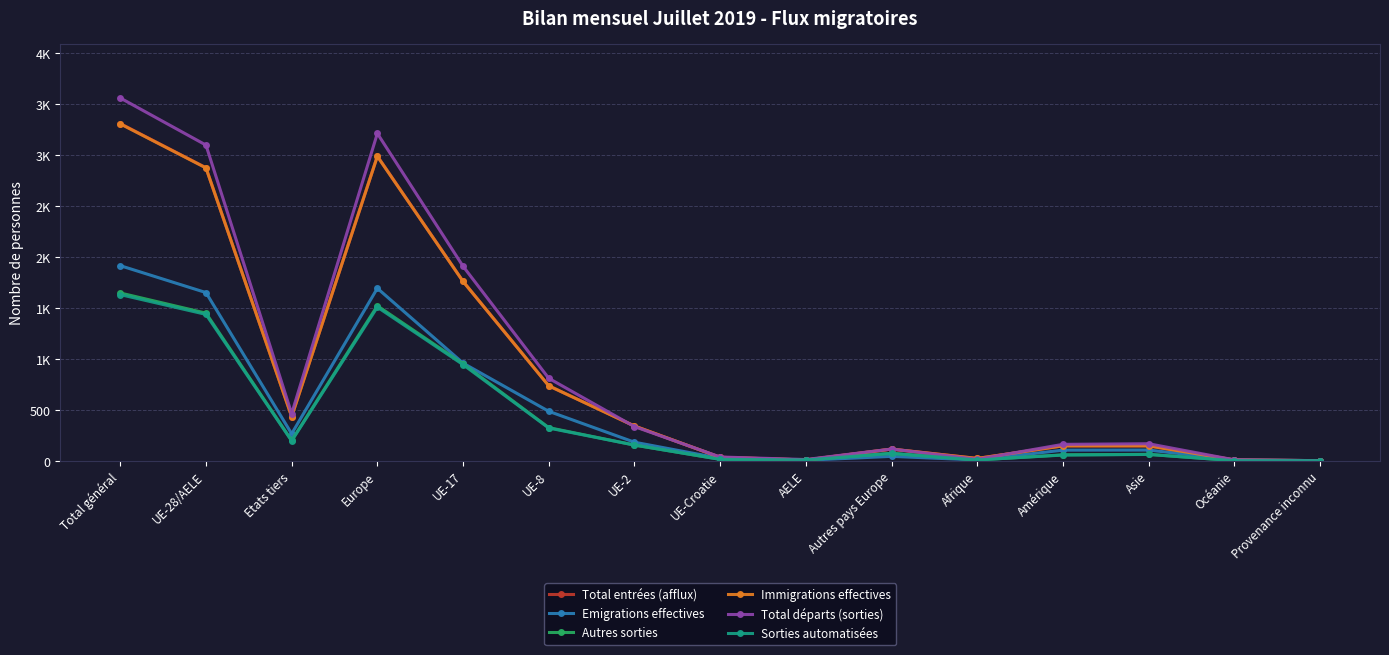

True or false: Sorties automatisées and Total départs (sorties) intersect in this chart.

False